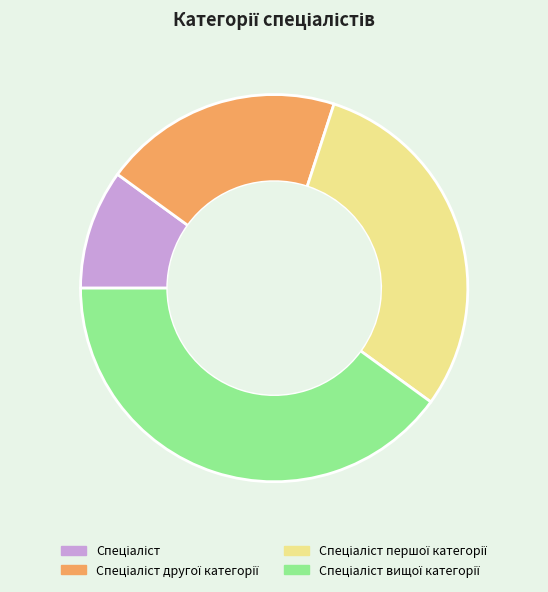

Does any single category account for the majority?

No